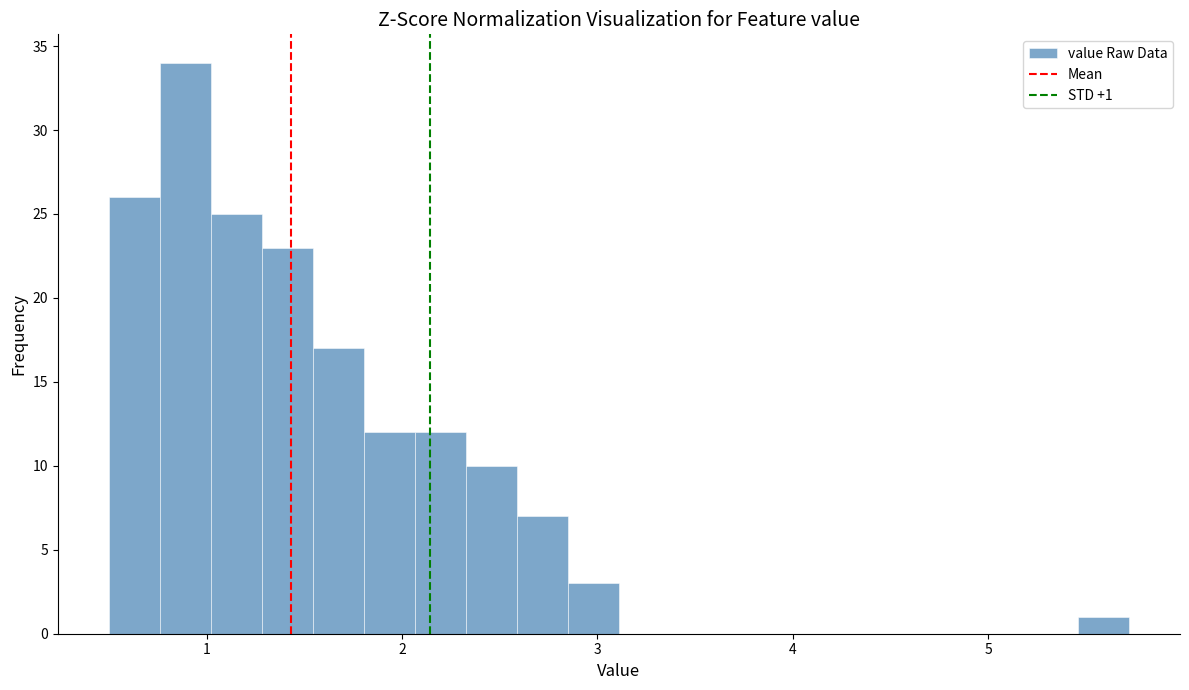

Read against the x-axis, roughly where is the centre of the tallest bar?

0.9